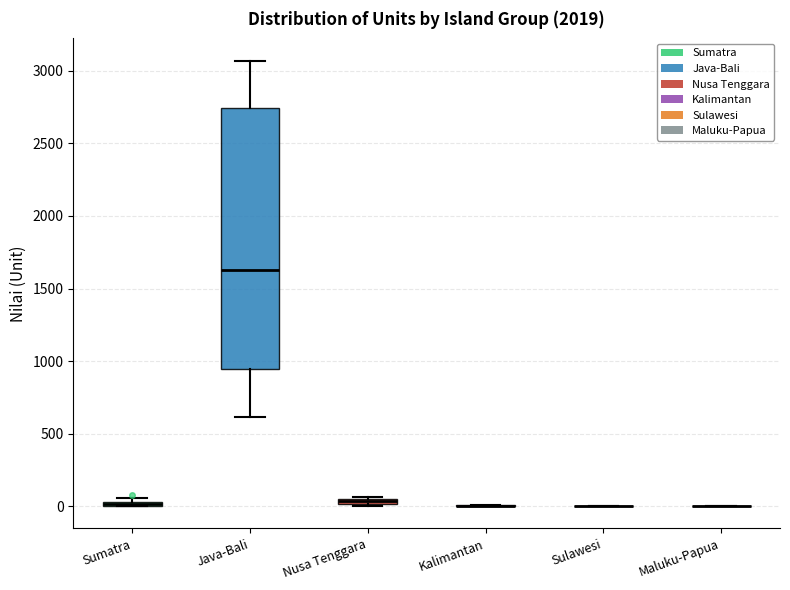

Where is the upper edge of the box for Java-Bali on the y-axis? The values are not printed on the chart, so give them approximately, as read against the axis.

2750